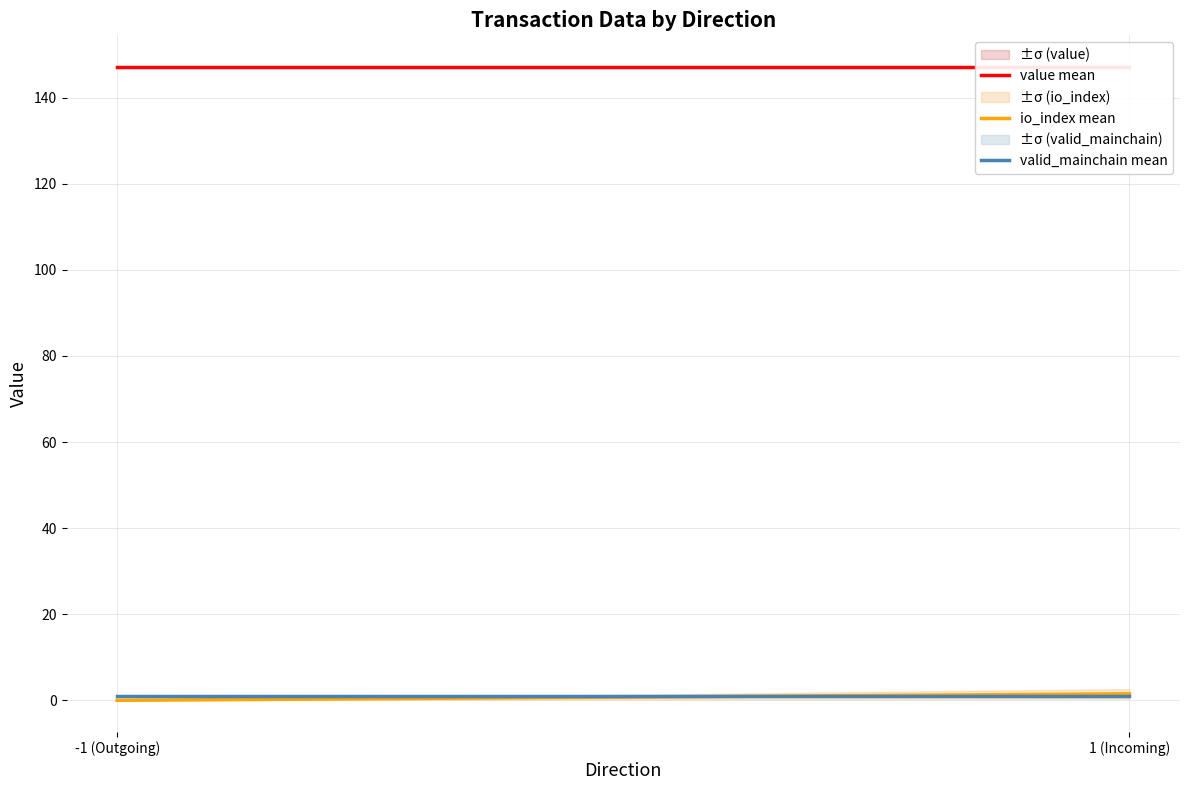

How many categories are shown in the chart?

2